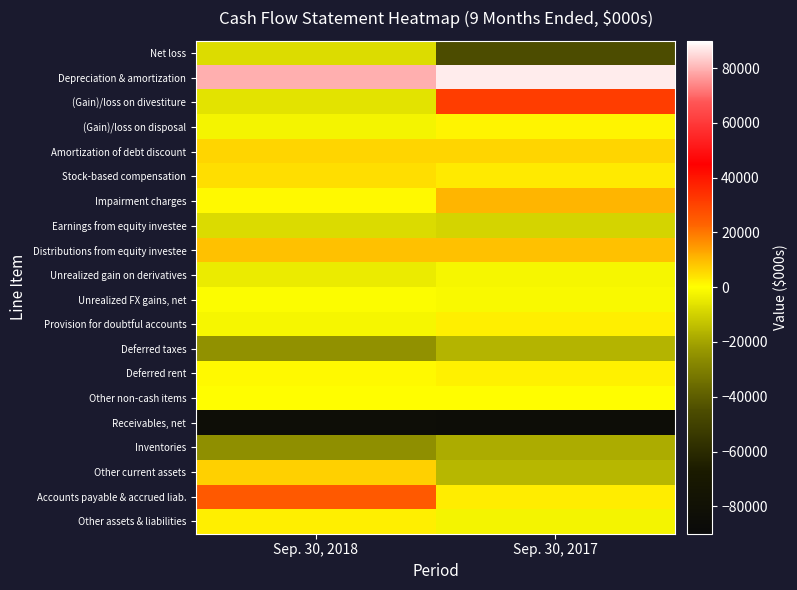

Reading left to right, extract all data points from this chart.

Net loss: Sep. 30, 2018=-7413	Sep. 30, 2017=-45218
Depreciation & amortization: Sep. 30, 2018=79373	Sep. 30, 2017=87463
(Gain)/loss on divestiture: Sep. 30, 2018=-6016	Sep. 30, 2017=31606
(Gain)/loss on disposal: Sep. 30, 2018=-2447	Sep. 30, 2017=1749
Amortization of debt discount: Sep. 30, 2018=6099	Sep. 30, 2017=6061
Stock-based compensation: Sep. 30, 2018=4588	Sep. 30, 2017=2838
Impairment charges: Sep. 30, 2018=936	Sep. 30, 2017=10551
Earnings from equity investee: Sep. 30, 2018=-7745	Sep. 30, 2017=-9449
Distributions from equity investee: Sep. 30, 2018=8875	Sep. 30, 2017=9000
Unrealized gain on derivatives: Sep. 30, 2018=-4291	Sep. 30, 2017=-2035
Unrealized FX gains, net: Sep. 30, 2018=-358	Sep. 30, 2017=-1314
Provision for doubtful accounts: Sep. 30, 2018=-1905	Sep. 30, 2017=2289
Deferred taxes: Sep. 30, 2018=-24787	Sep. 30, 2017=-16321
Deferred rent: Sep. 30, 2018=1022	Sep. 30, 2017=1941
Other non-cash items: Sep. 30, 2018=77	Sep. 30, 2017=166
Receivables, net: Sep. 30, 2018=-83720	Sep. 30, 2017=-84974
Inventories: Sep. 30, 2018=-25019	Sep. 30, 2017=-18217
Other current assets: Sep. 30, 2018=6910	Sep. 30, 2017=-15522
Accounts payable & accrued liab.: Sep. 30, 2018=25042	Sep. 30, 2017=2668
Other assets & liabilities: Sep. 30, 2018=2184	Sep. 30, 2017=-2415